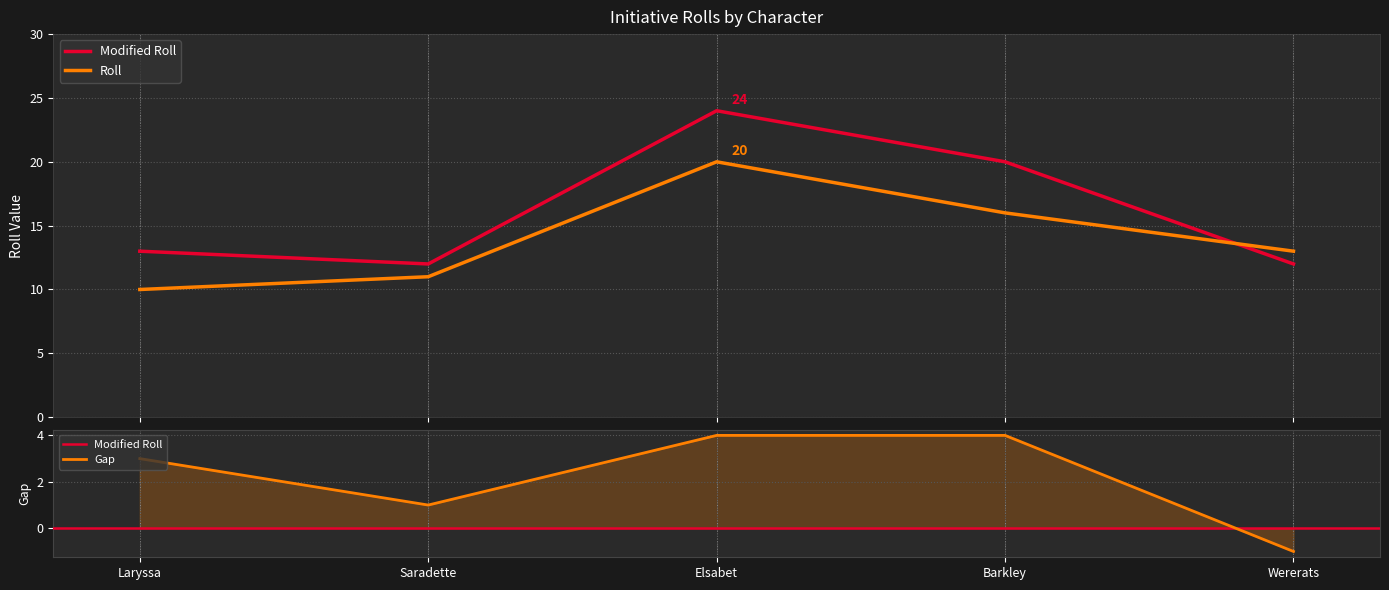

Is this an area chart (filled region under the line)?

No